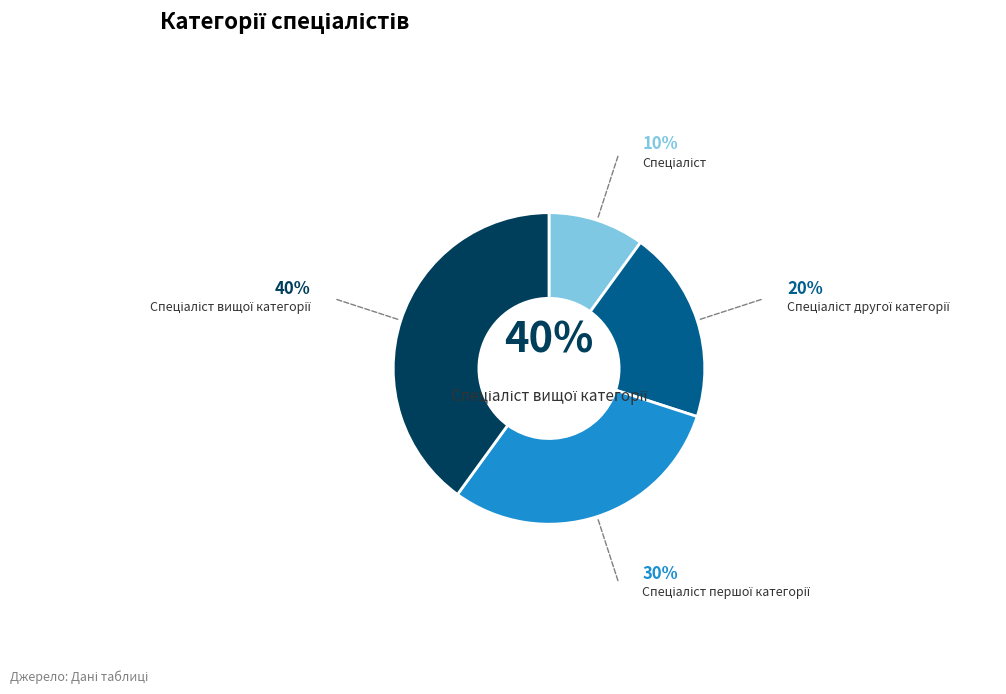

To the nearest percent, what is the average slice percentage?

25%